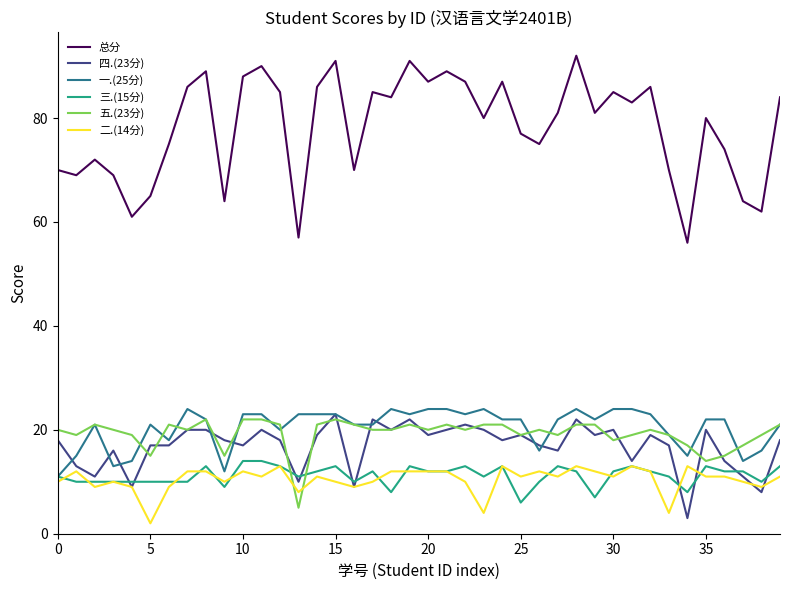

Which series has the largest total across all categories?

总分